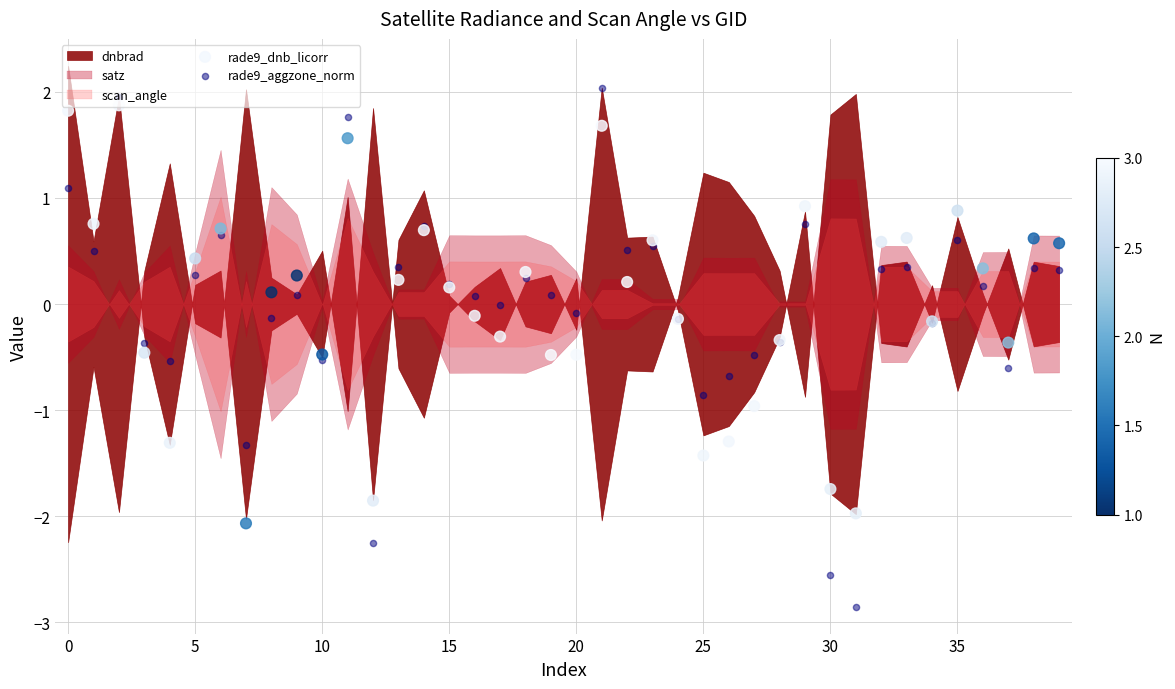

Is the value of rade9_aggzone_norm at 15 greater than the value of rade9_dnb_licorr at 18?

No